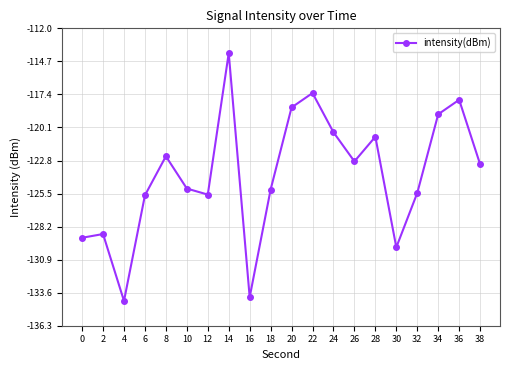

Where is the first local minimum?

4